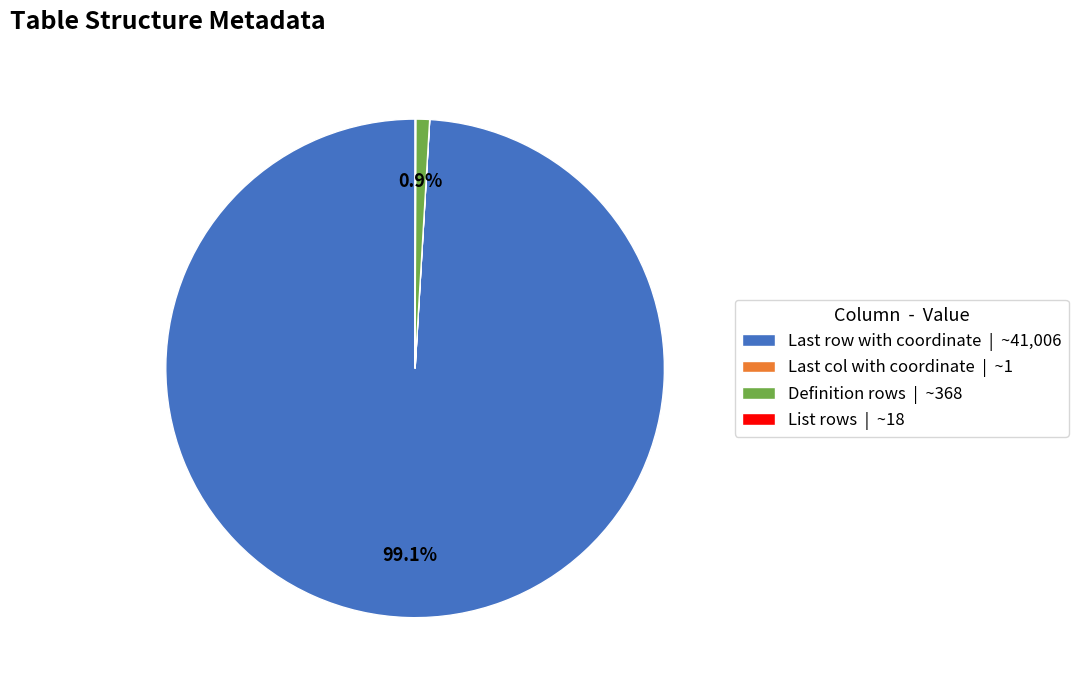

Is there a majority slice in this chart?

Yes